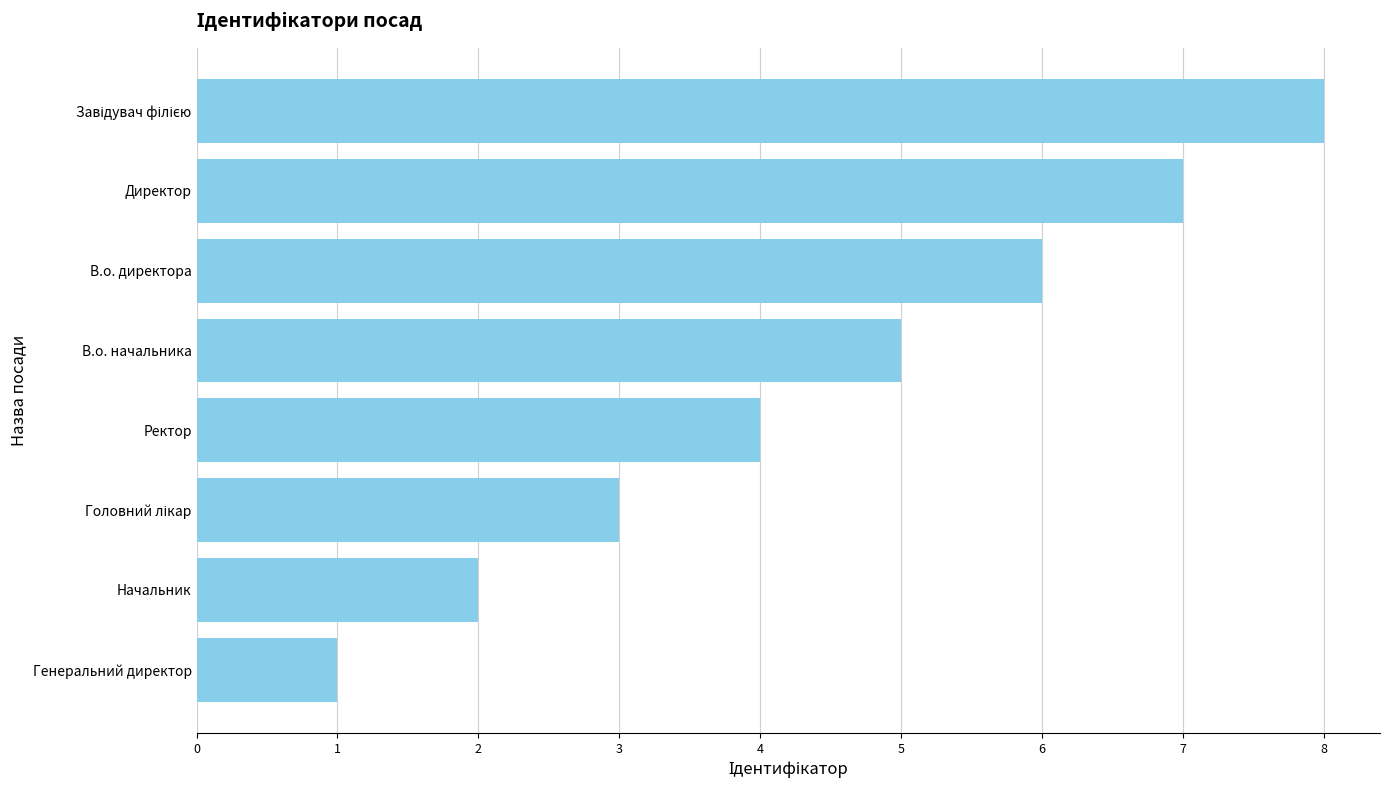

What is the change in value from Генеральний директор to Ректор?

+3